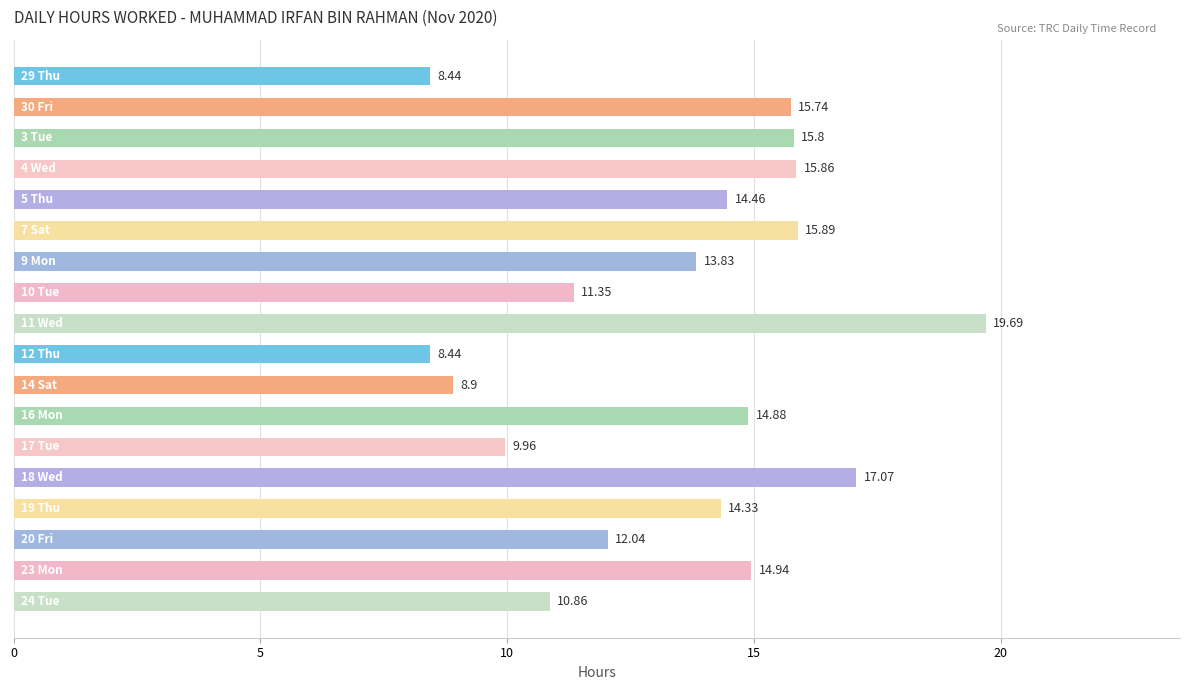

How many data points are above 14?

10